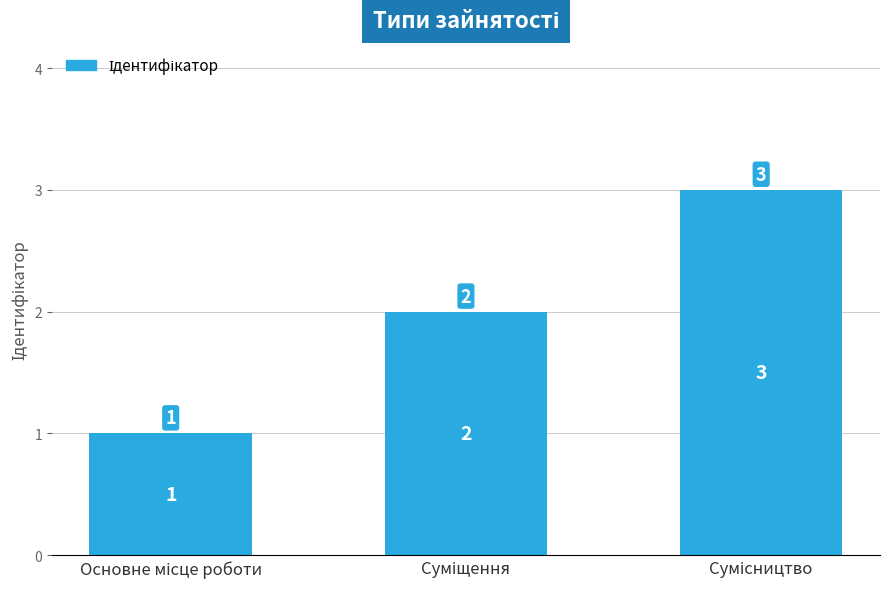

How many values are between 1 and 3?

3